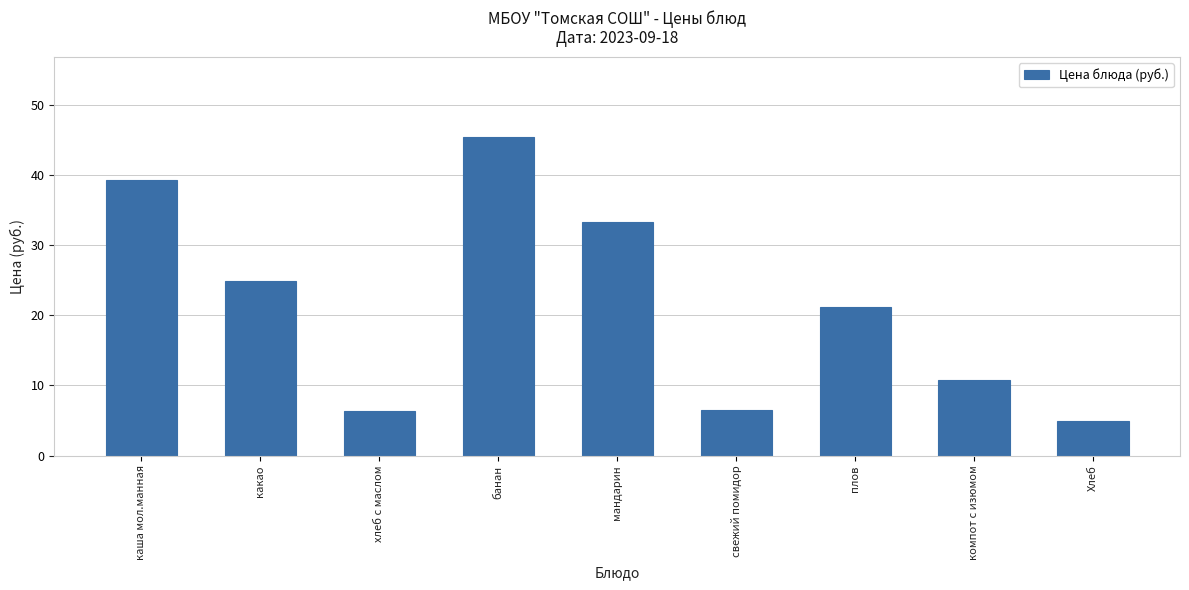

What is the minimum value shown in the chart?

5.0